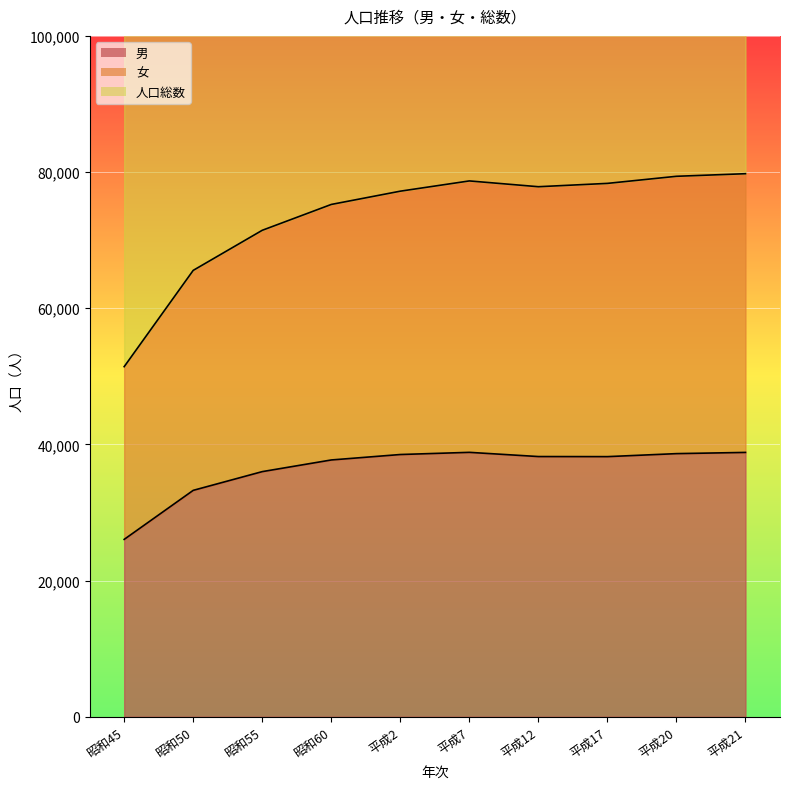

What are all the series names shown in the legend?

男, 女, 人口総数